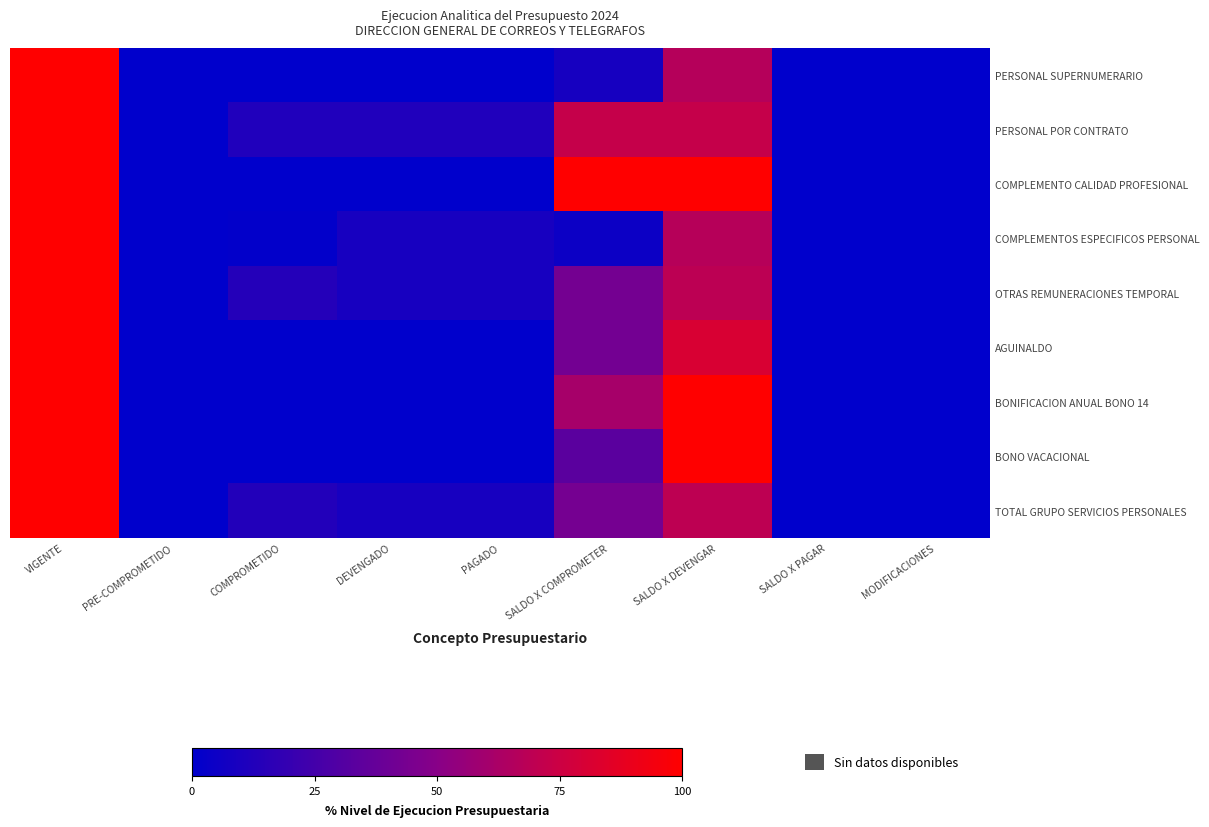

What is the maximum value shown in the chart?

100.0